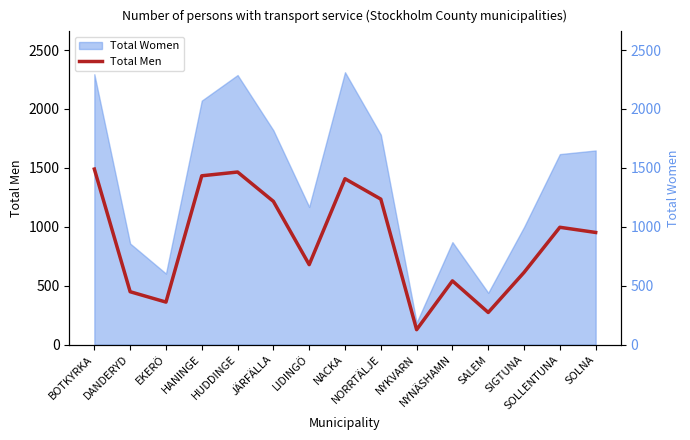

What is the change in value from NYKVARN to SOLLENTUNA?

+869